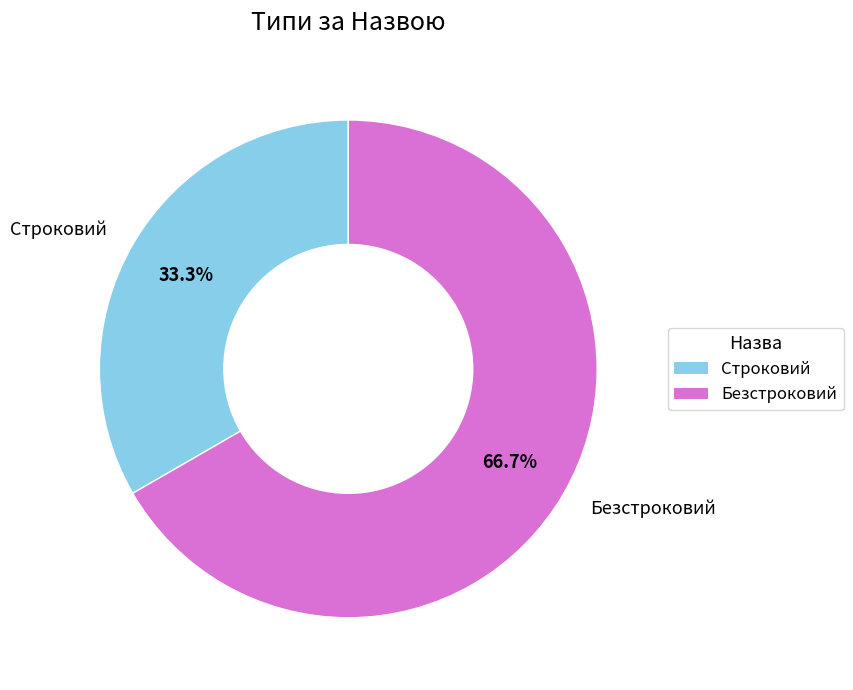

True or false: Строковий accounts for 33% of the total.

True